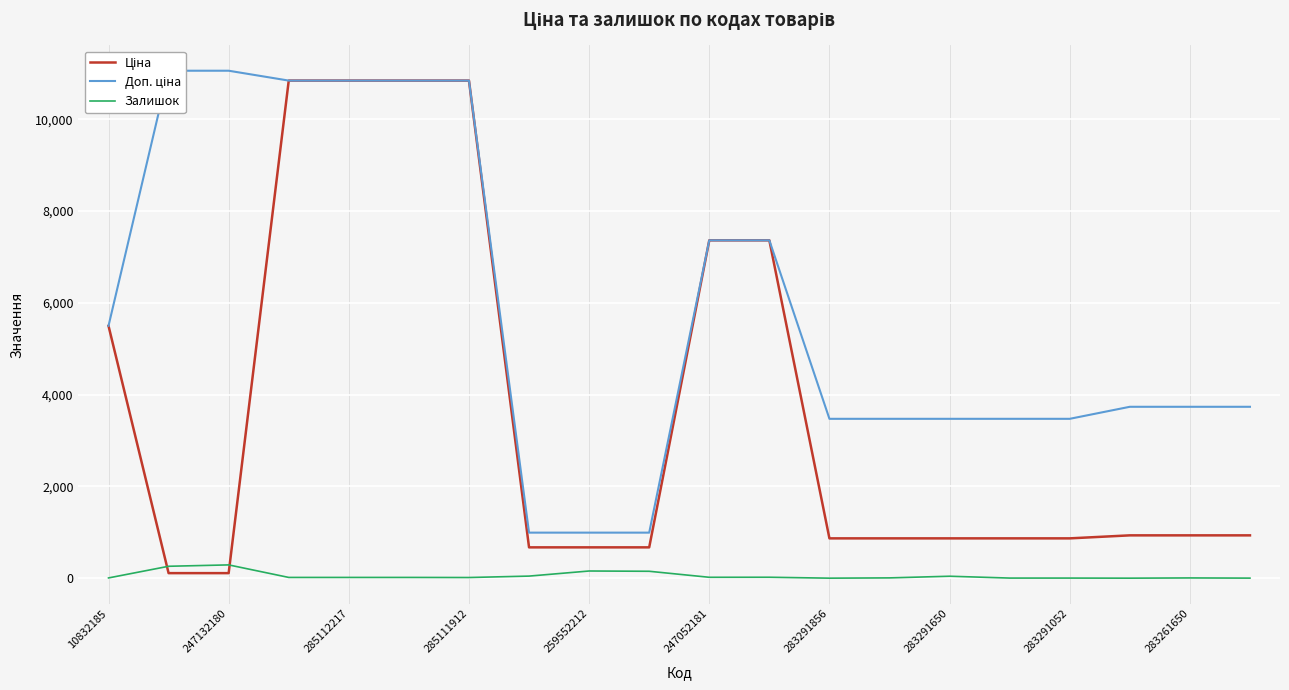

Is it true that Ціна equals 7360.2 at 11?

True